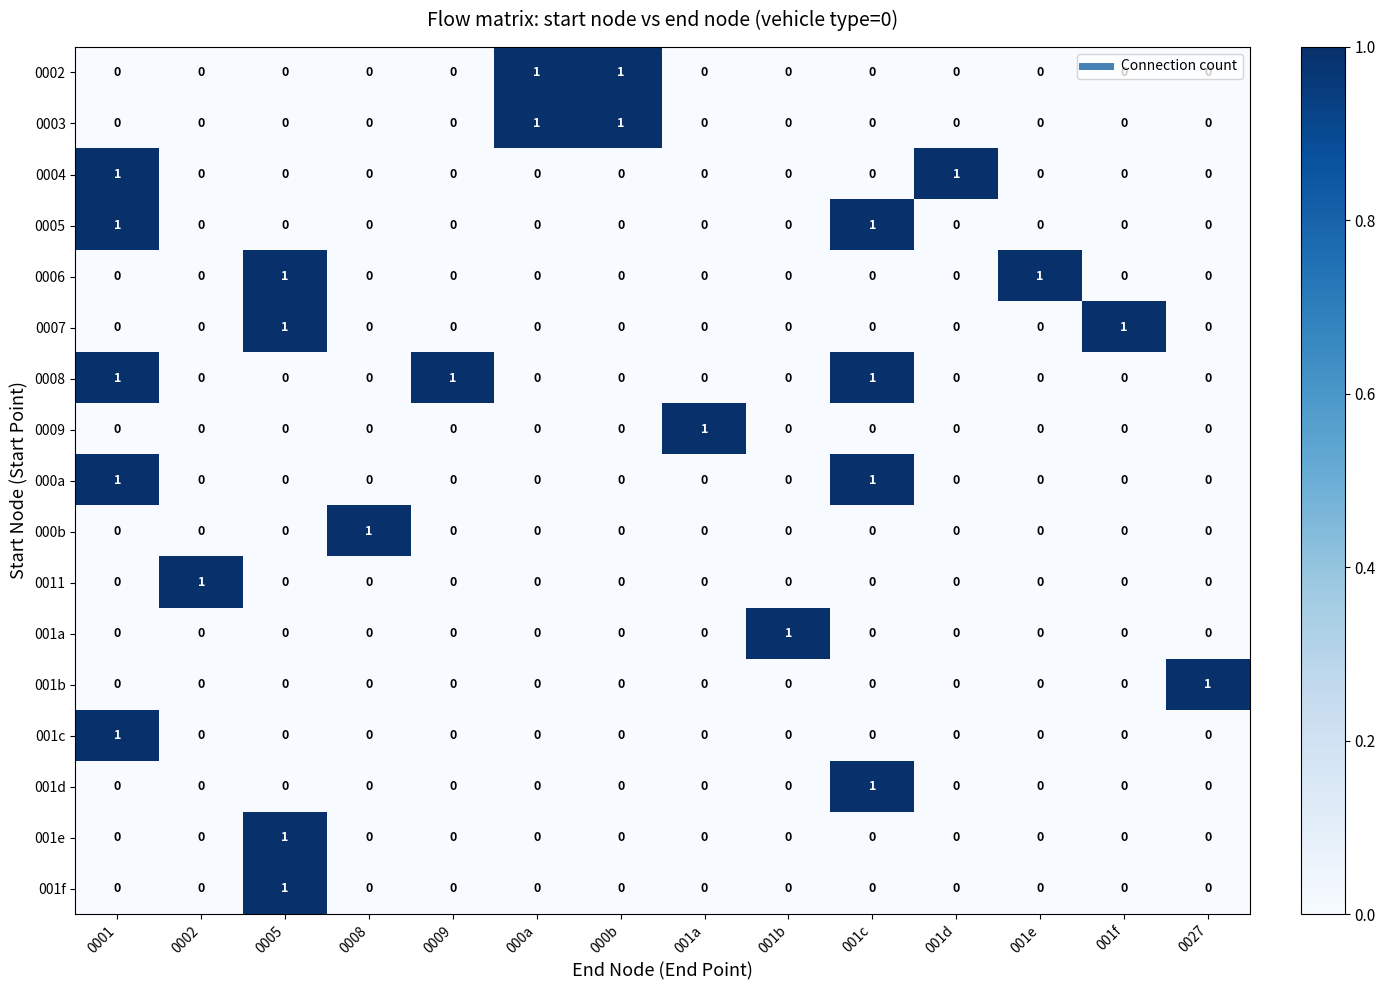

Which series has the largest total across all categories?

0008